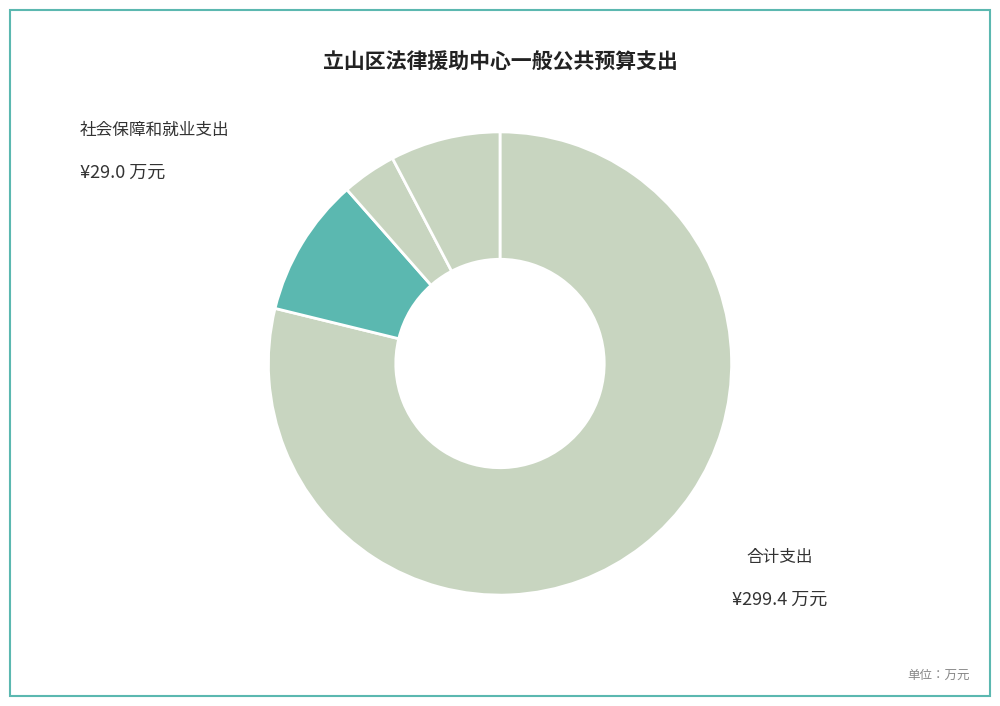

How many slices are in this pie chart?

4